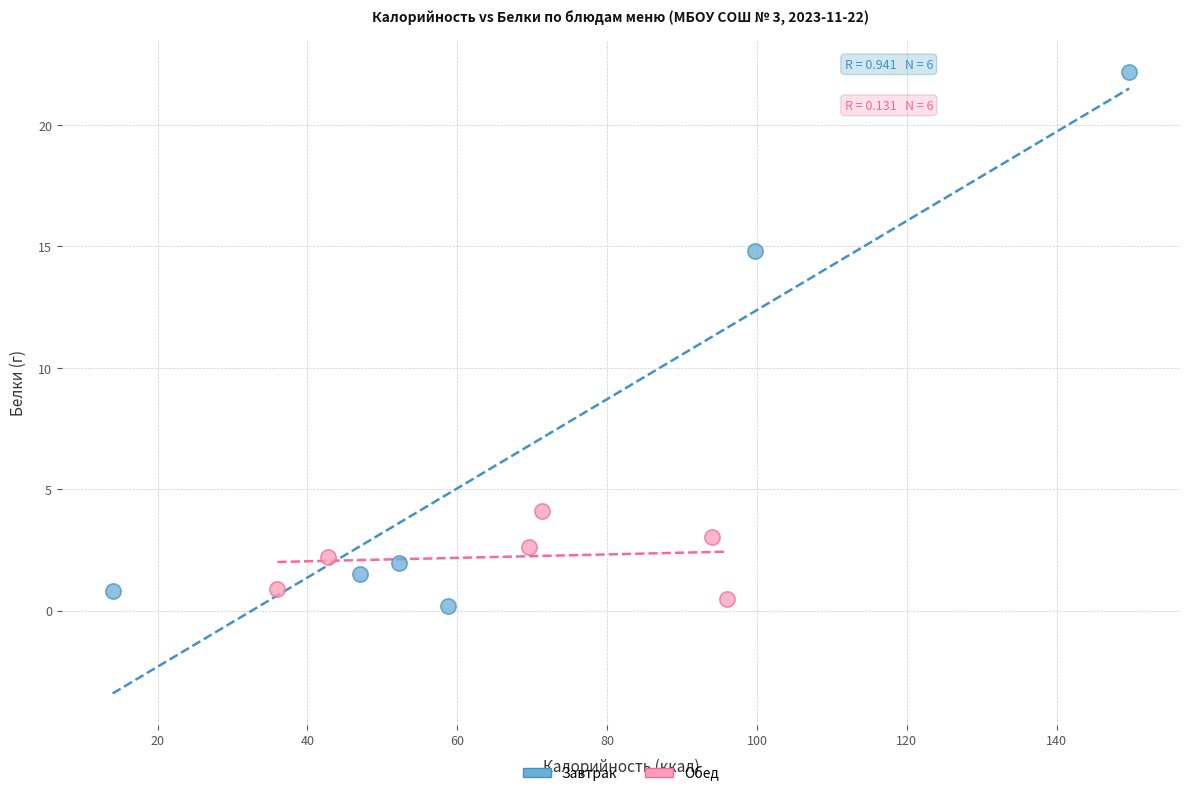

Which series reaches the maximum Y coordinate?

Завтрак